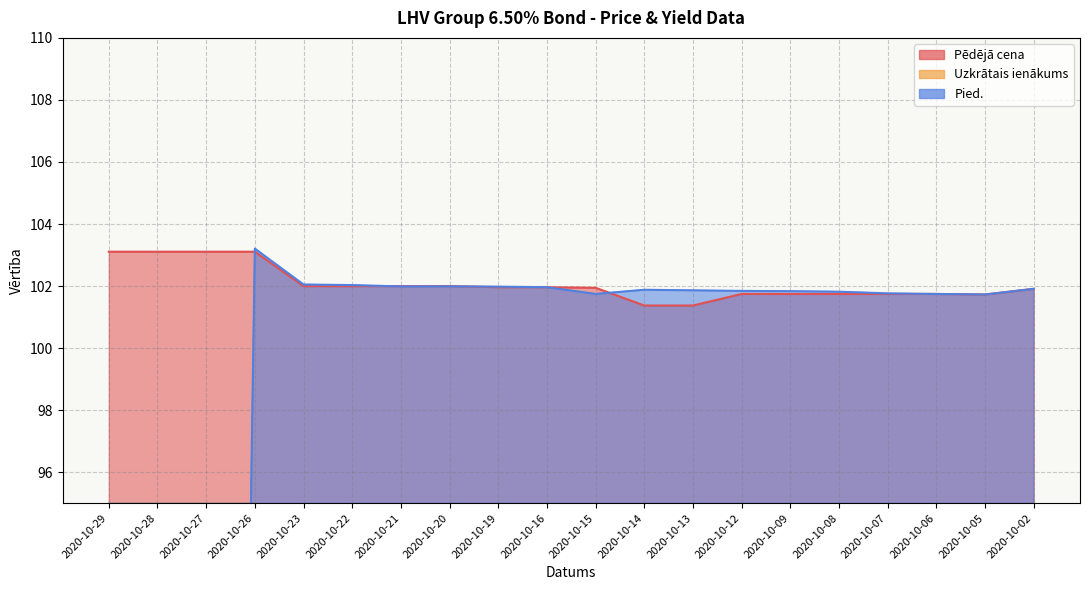

True or false: Pied. has more than 1 interior local peaks.

True